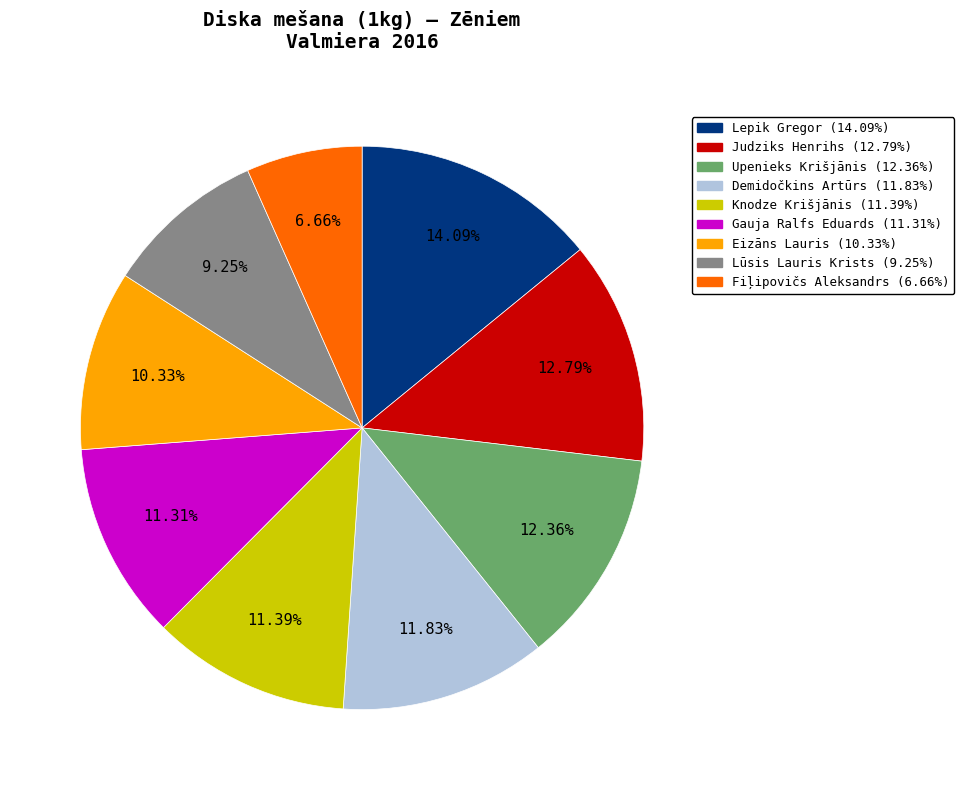

Approximately how many times larger is the value at Knodze Krišjānis compared to Upenieks Krišjānis?

0.9